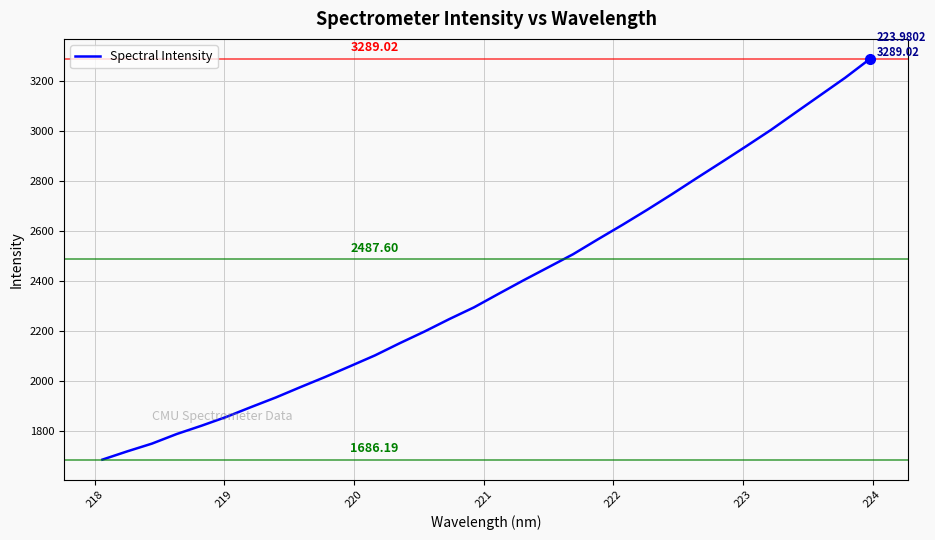

How many lines are shown in the chart?

1